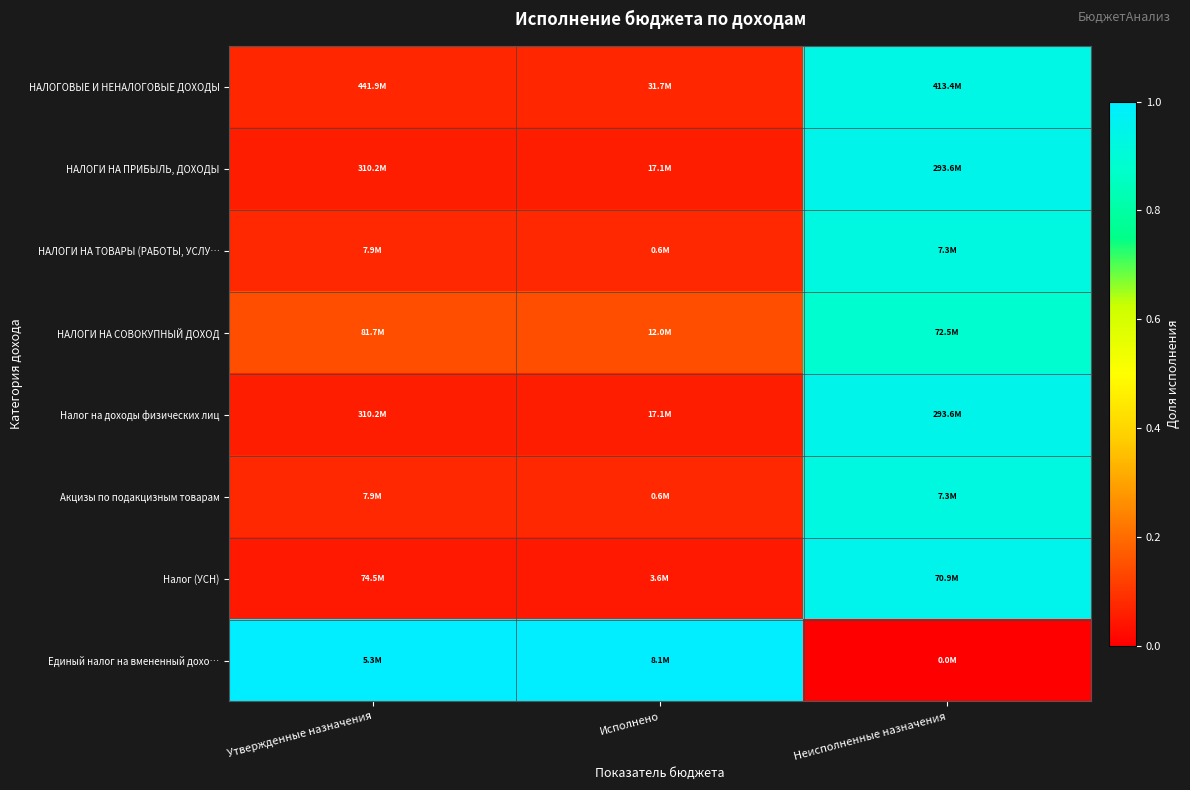

Which category has the lowest value across all series?

Неисполненные назначения